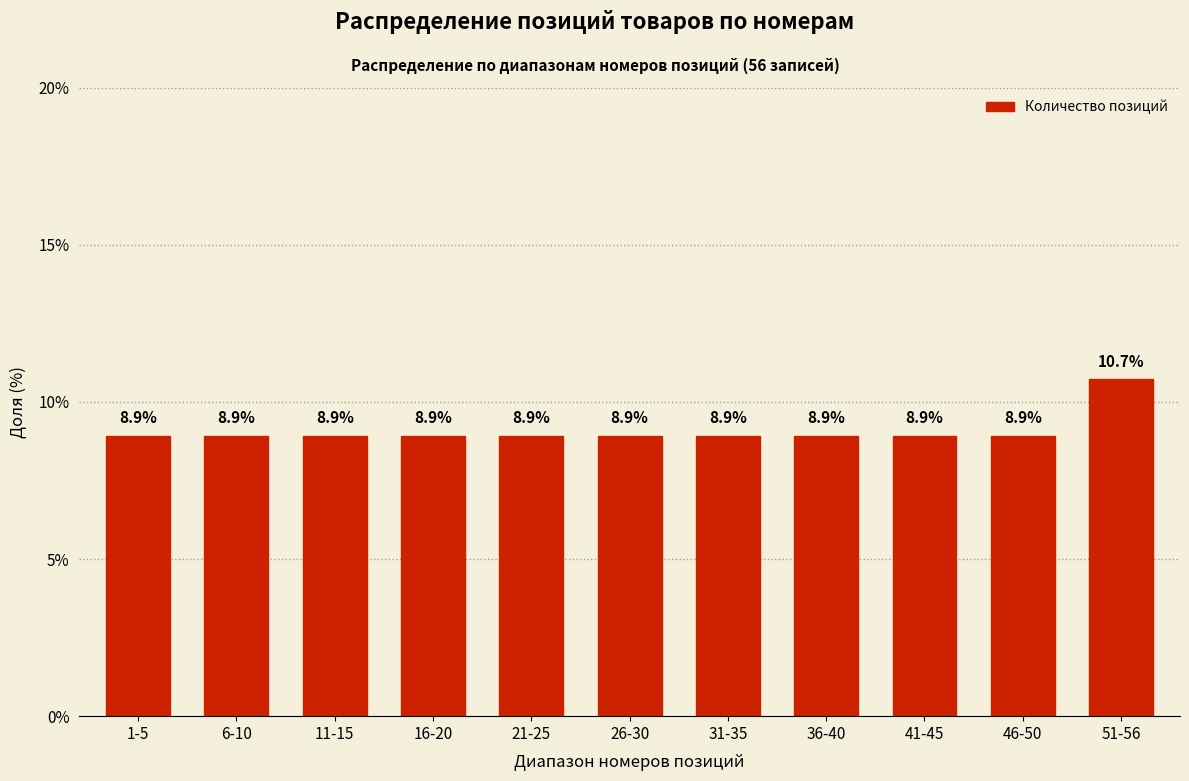

Reading left to right, transcribe all the data shown in this chart.

1-5=8.9	6-10=8.9	11-15=8.9	16-20=8.9	21-25=8.9	26-30=8.9	31-35=8.9	36-40=8.9	41-45=8.9	46-50=8.9	51-56=10.7